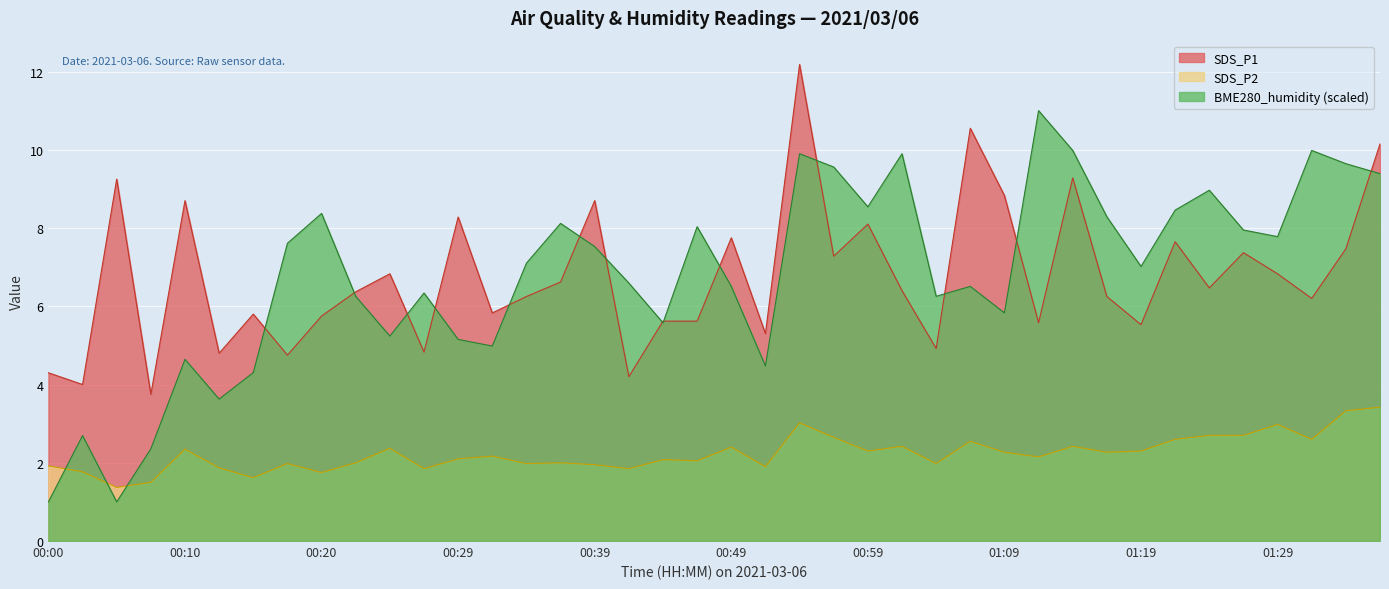

Which category has the lowest value in the SDS_P1 series?

00:07